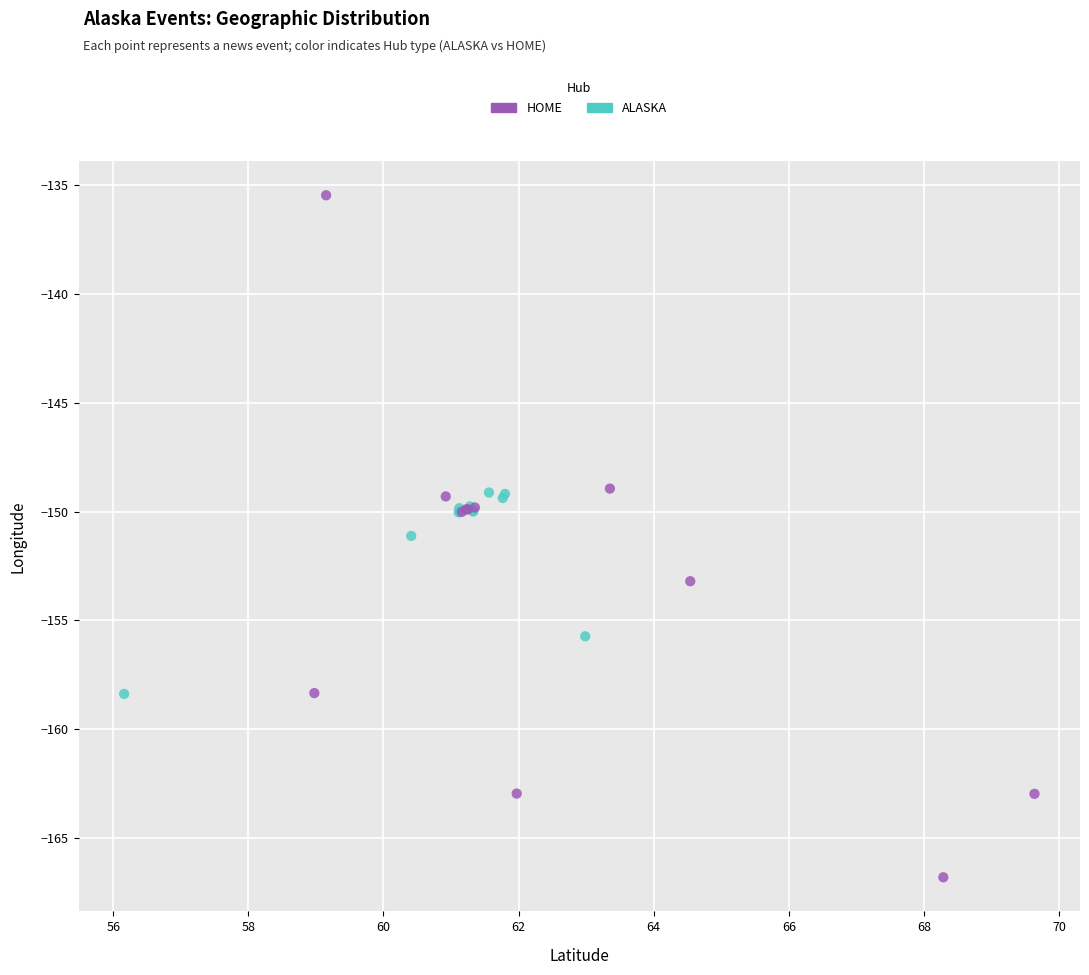

Which series contains the lowest Y value?

HOME